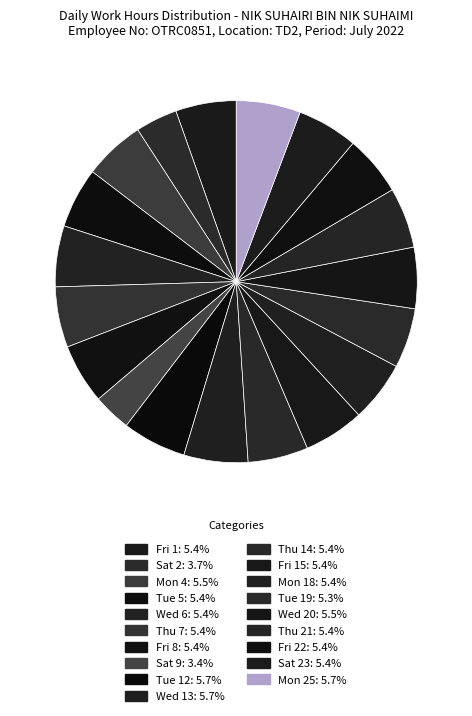

To the nearest percent, what is the difference between the largest and smallest slice percentages?

2%